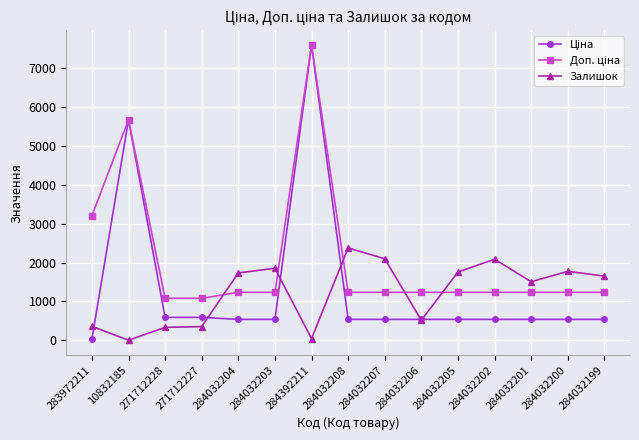

What is the spread (max minus min) of values at 284032206?

717.4